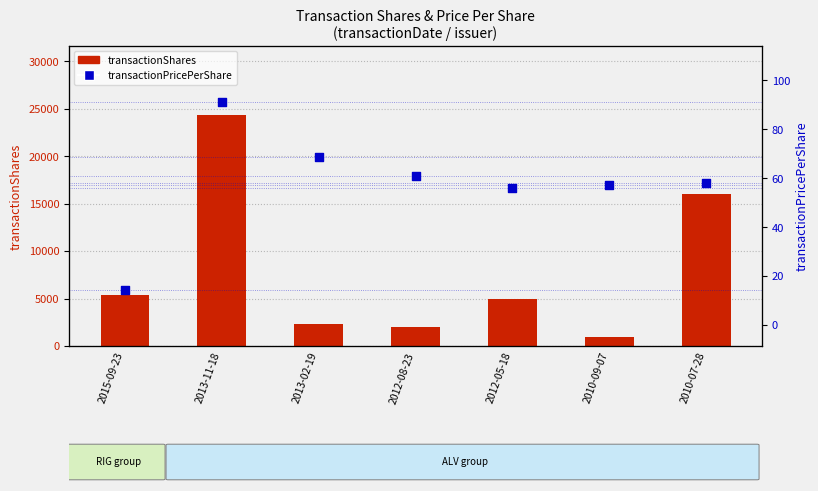

Is the value of transactionShares at 2010-07-28 greater than the value of transactionPricePerShare at 2010-09-07?

Yes